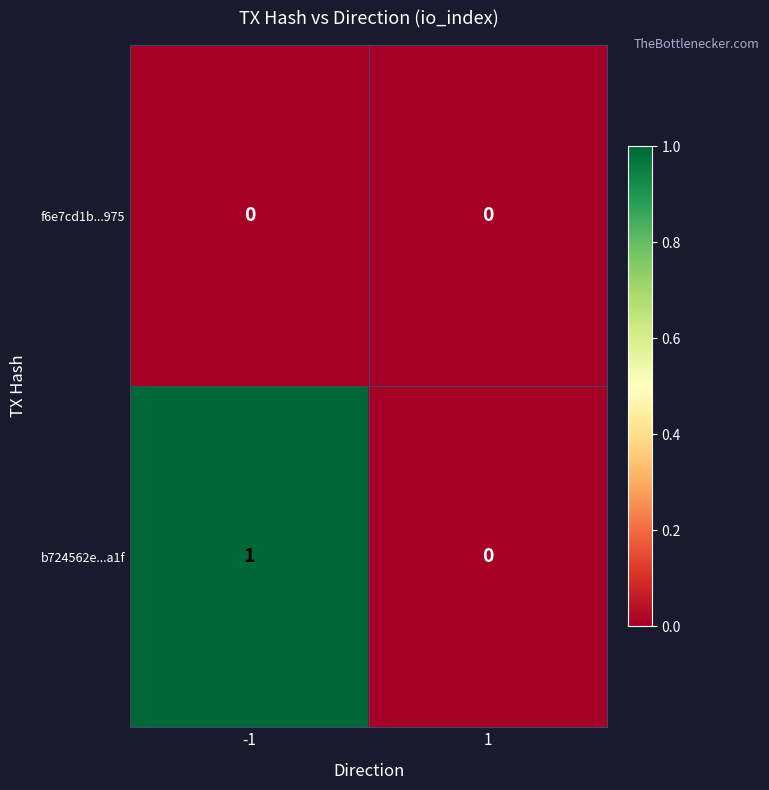

Which series has the largest total across all categories?

b724562e...a1f